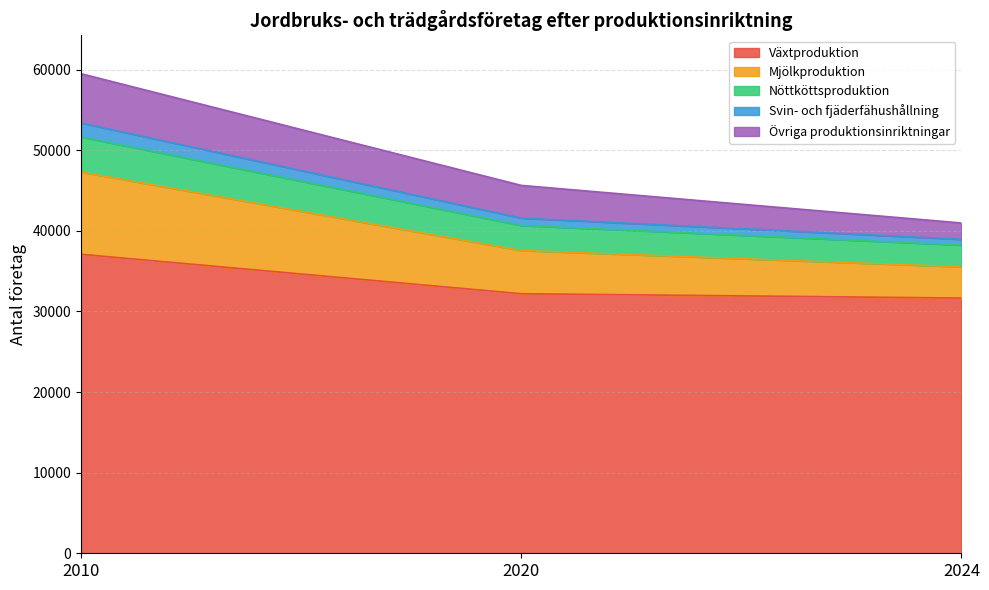

Is it true that Växtproduktion equals 50902 at 2010?

False